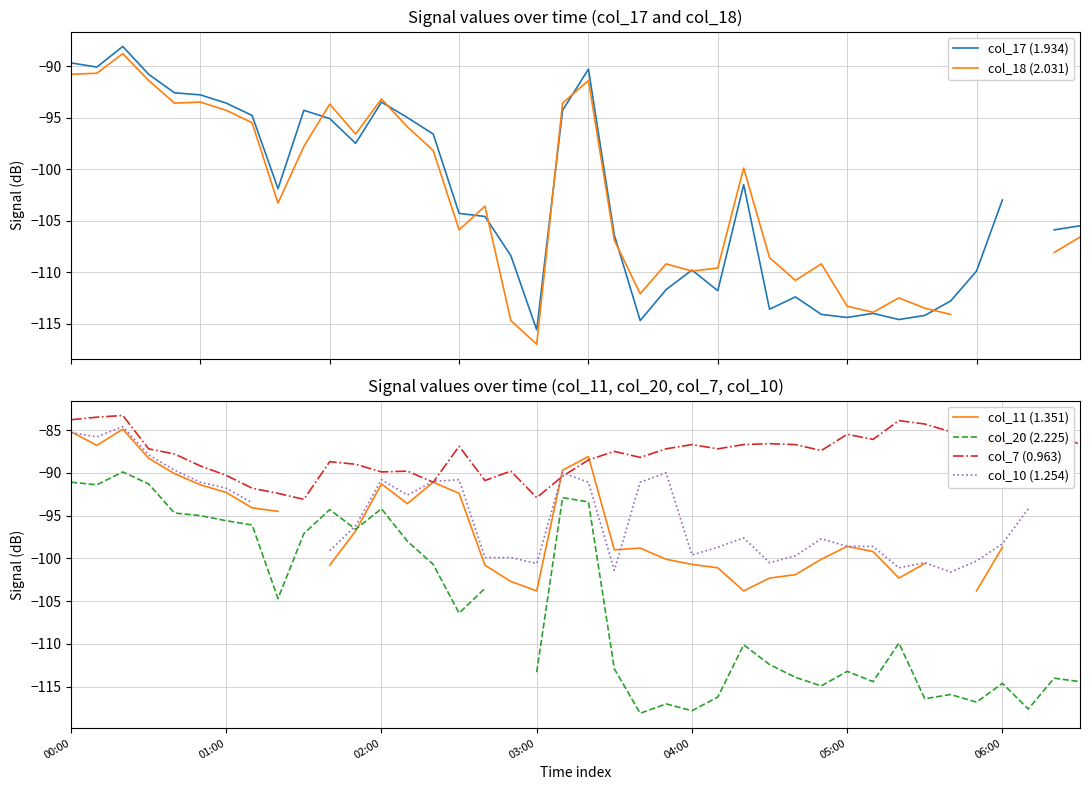

Which series has the largest range (max minus min)?

col_18 (2.031)